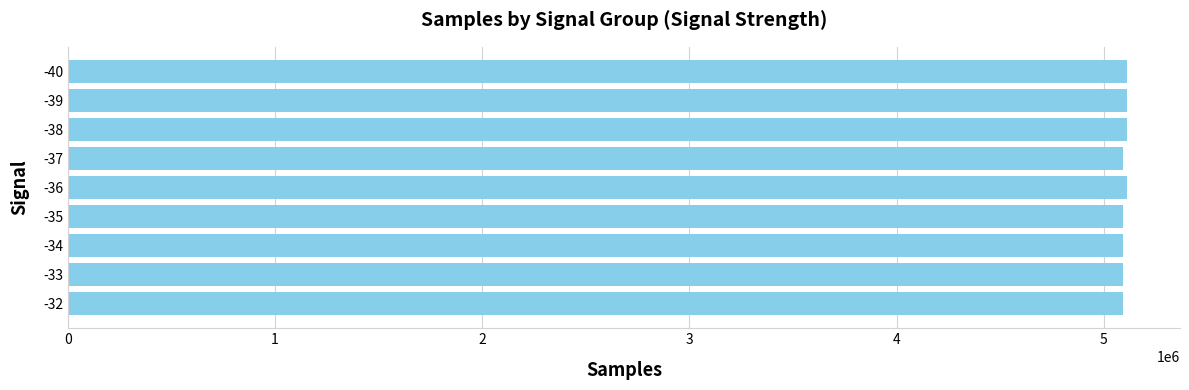

What is the ratio of the value at -34 to the value at -32?

1.0